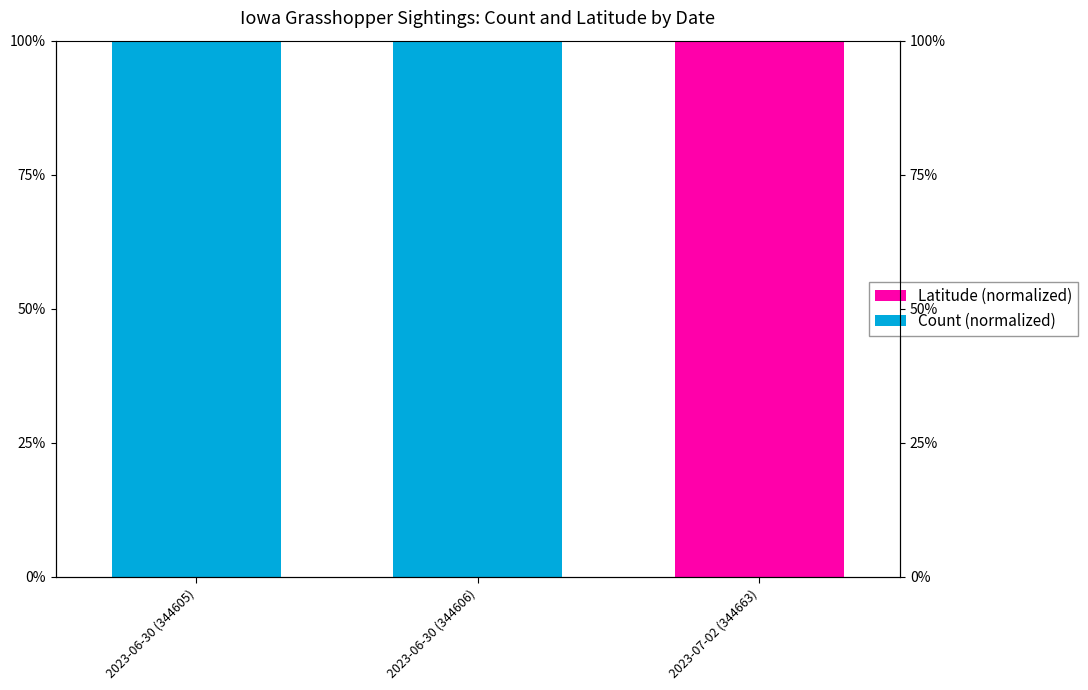

What is the maximum value for Count (normalized)?

1.0